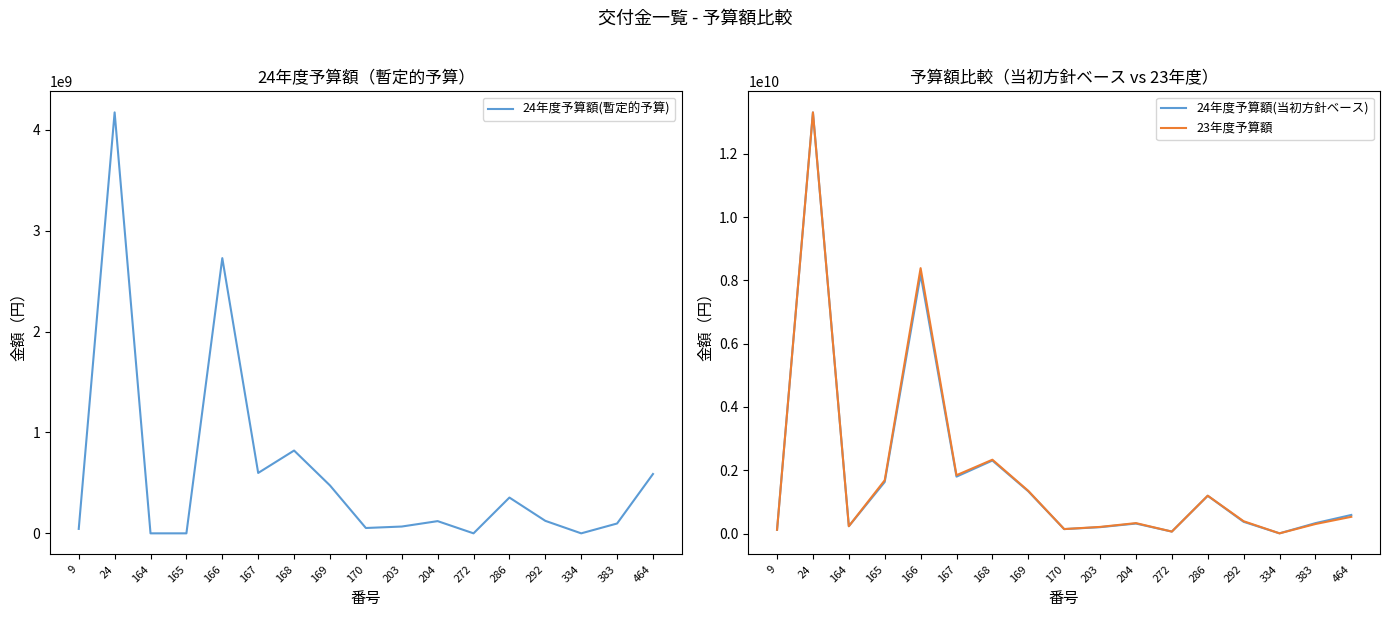

Rank the series at 24 from highest to lowest value.

23年度予算額, 24年度予算額(当初方針ベース), 24年度予算額(暫定的予算)